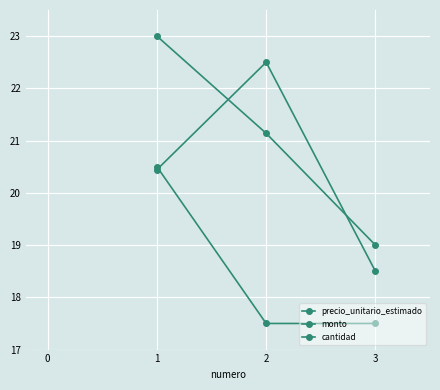

What is the highest value of the cantidad series?

20.5